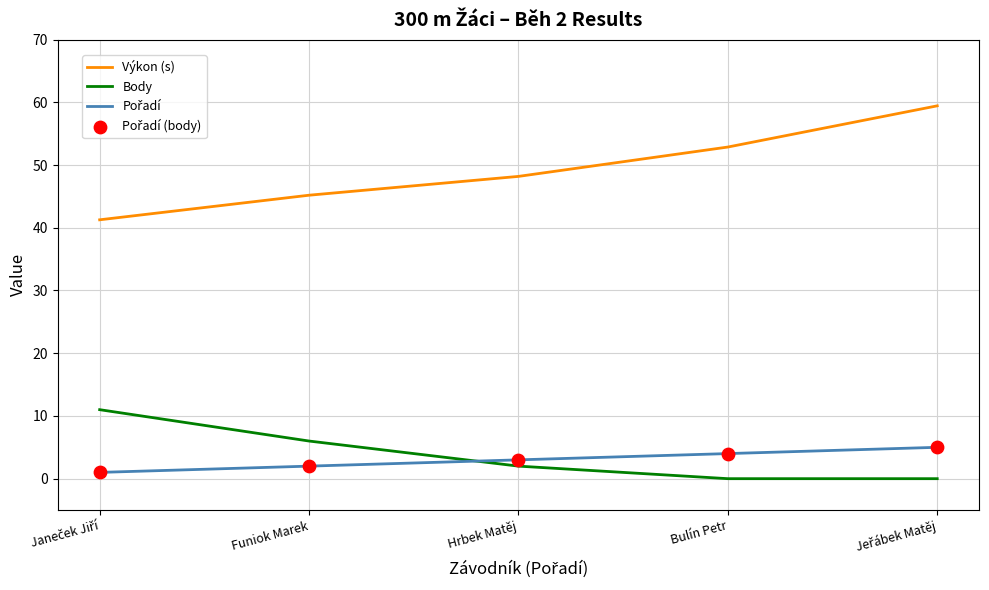

What is the spread (max minus min) of values at Bulín Petr?

52.9